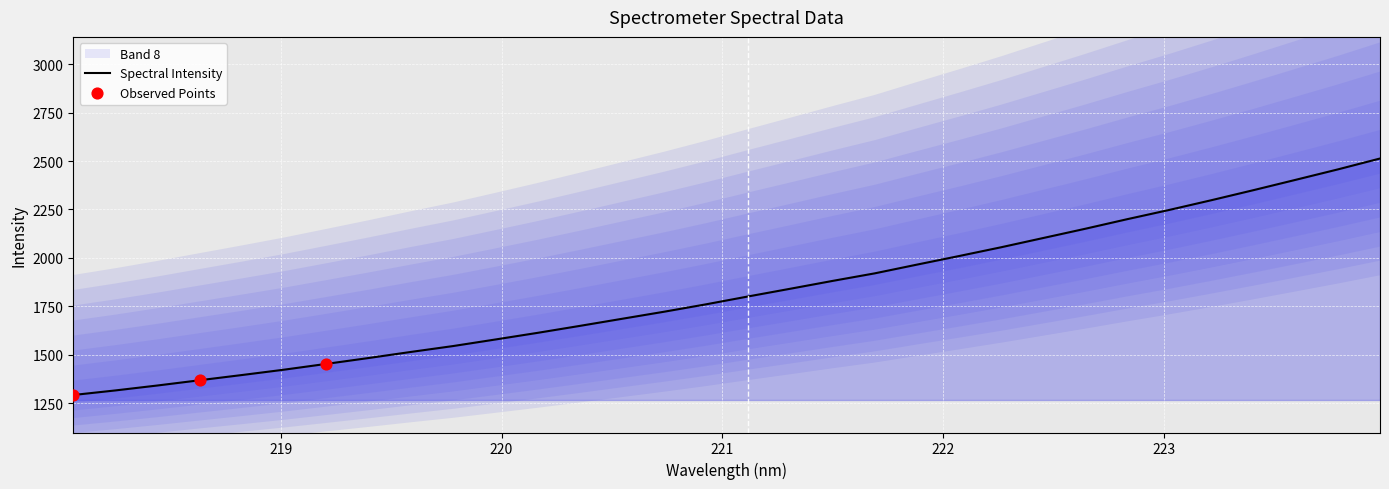

What is the change in value from 218.6332 to 222.8355?

+832.1